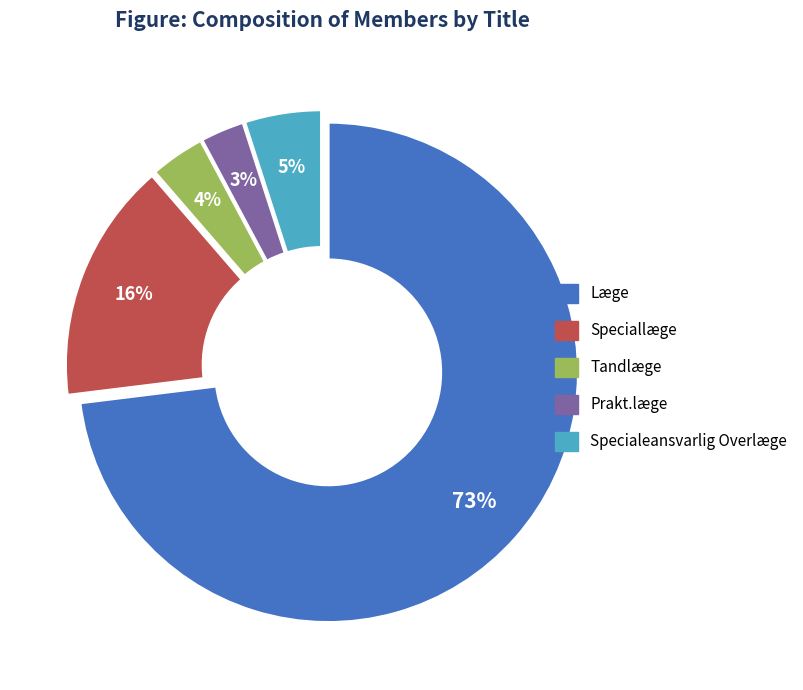

How many segments does this pie chart have?

5